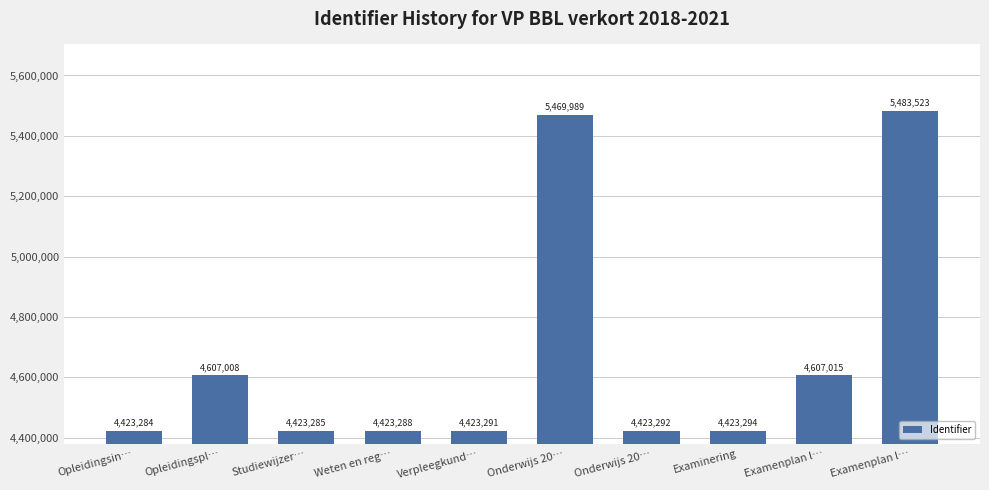

What is the approximate value at Examenplan l…, to the nearest 10?

4607020